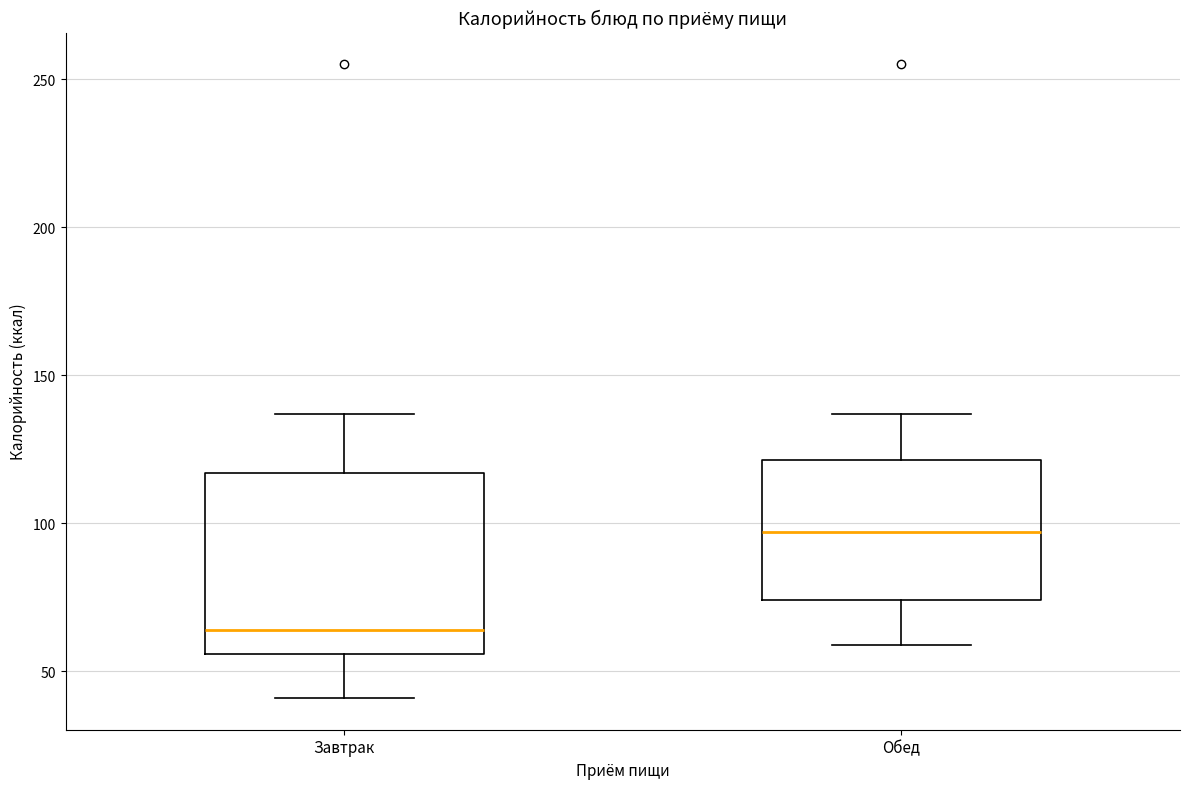

Which box has the highest median line?

Обед